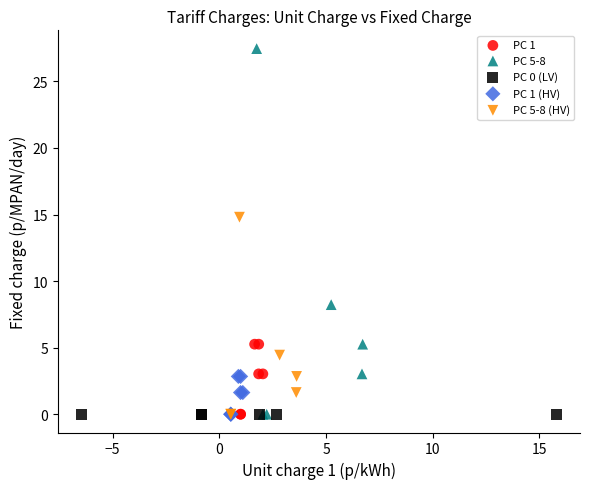

Which series reaches the maximum Y coordinate?

PC 5-8